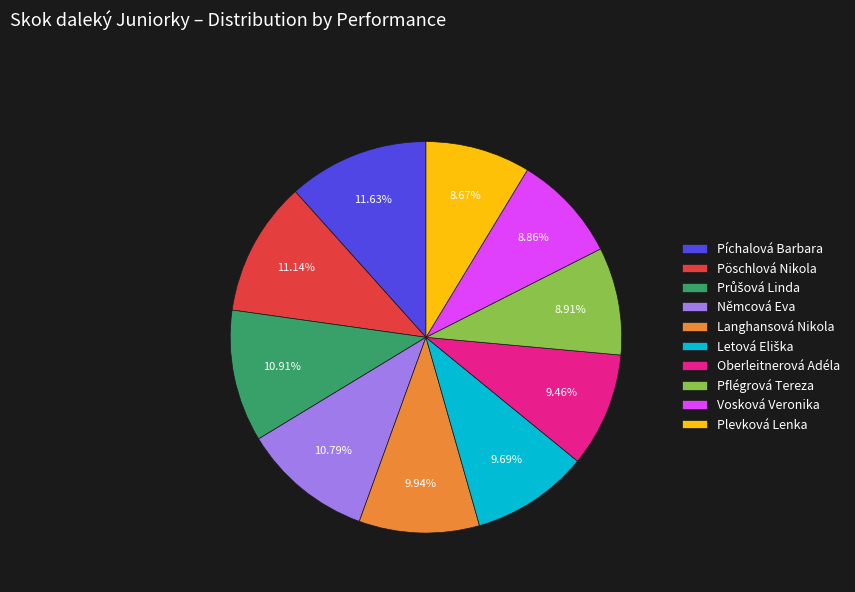

To the nearest percent, what percentage of the pie is Plevková Lenka?

9%